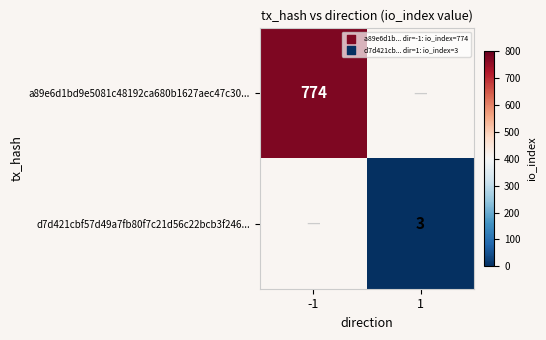

True or false: a89e6d1bd9e5081c48192ca680b1627aec47c30... has a value of 321 at -1.

False